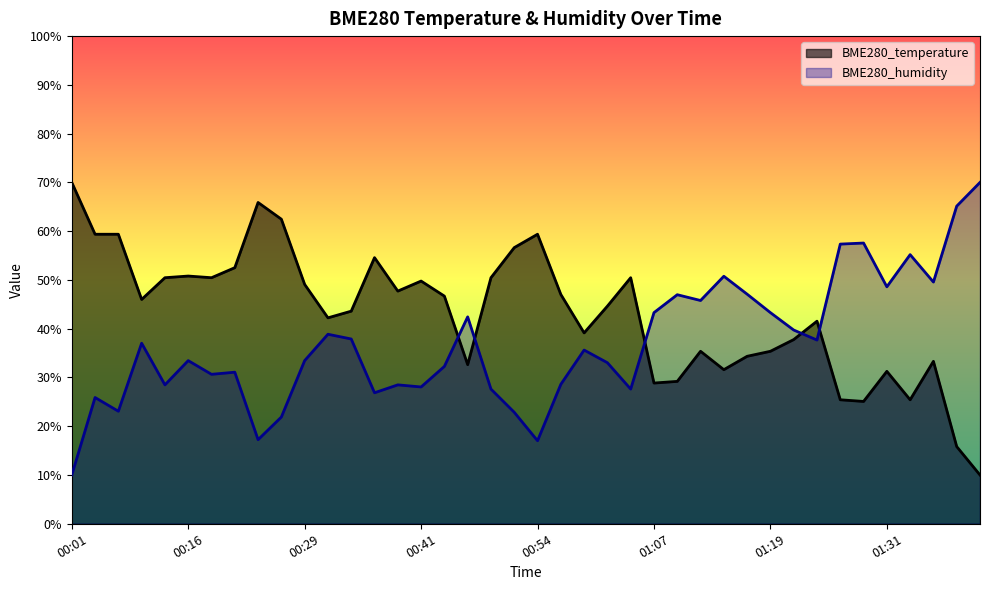

What is the label of the 21st point from the right?

00:51